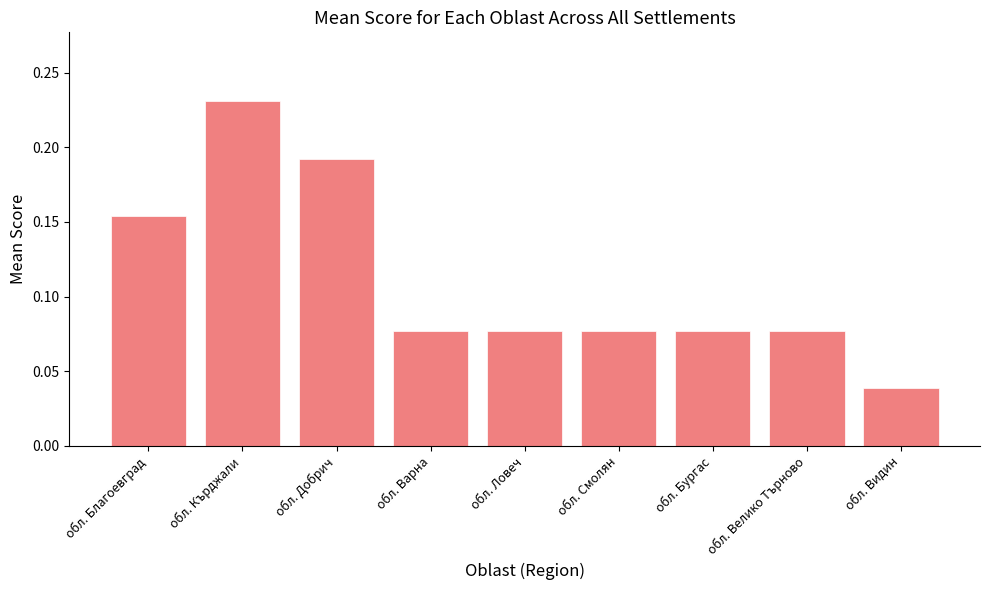

Which label corresponds to the smallest value in the chart?

обл. Видин